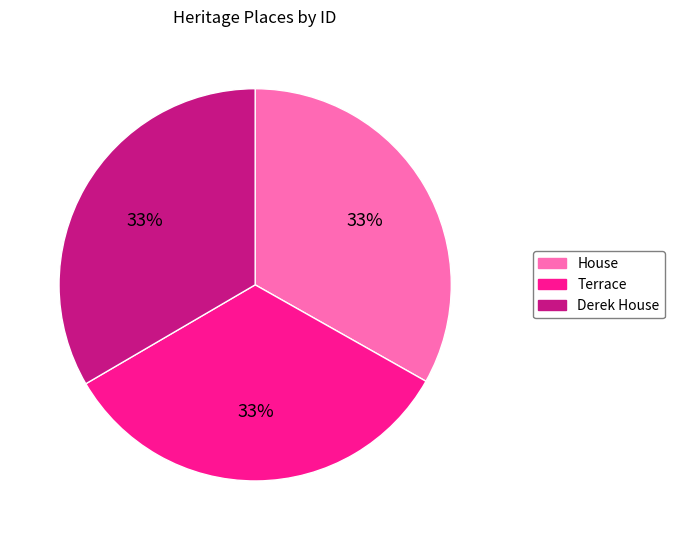

Do Terrace and House together represent more than half of the pie?

Yes